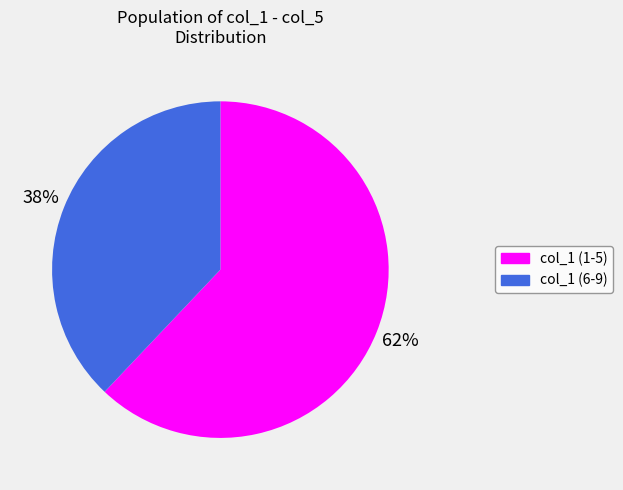

To the nearest percent, what is the average slice percentage?

50%